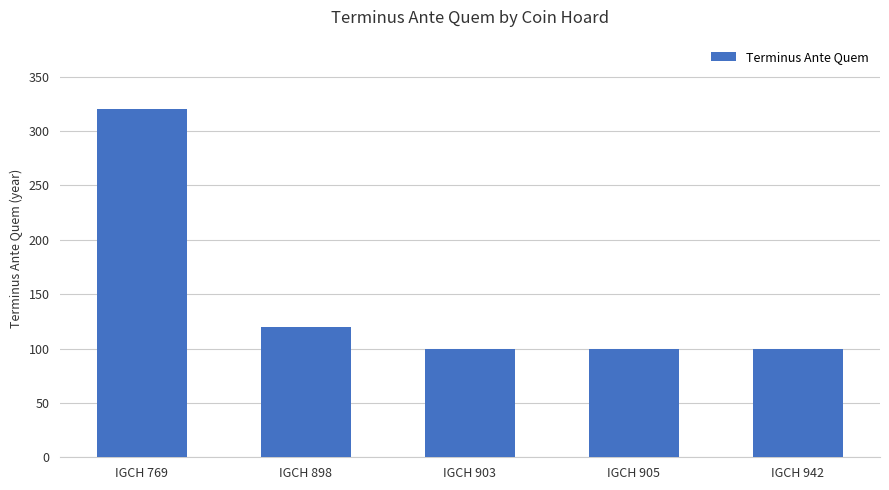

The value at IGCH 769 is 538. True or false?

False